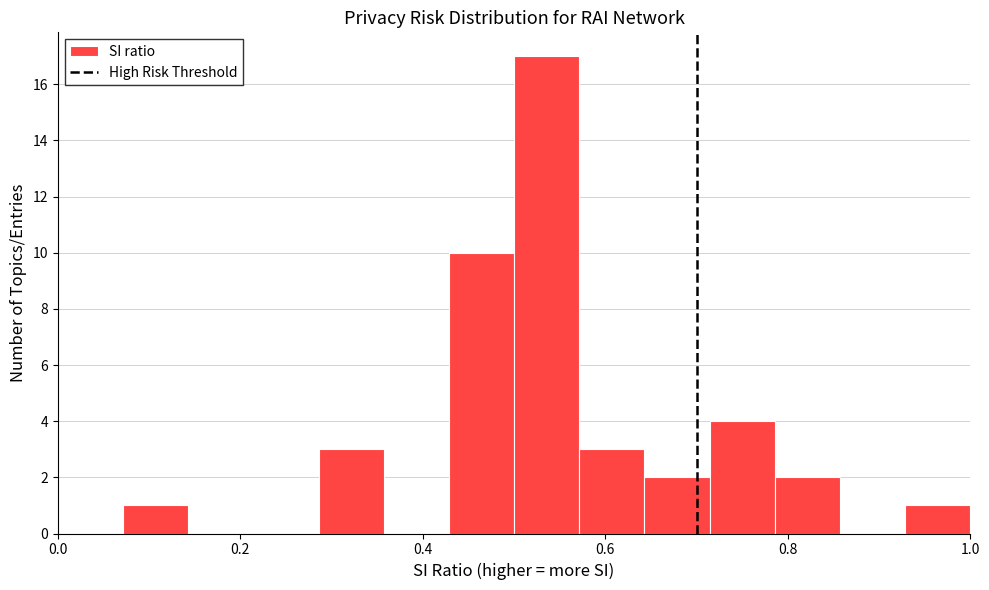

Around what value on the x-axis is the tallest bar? Give the approximate position of its centre, as read against the axis.

0.54